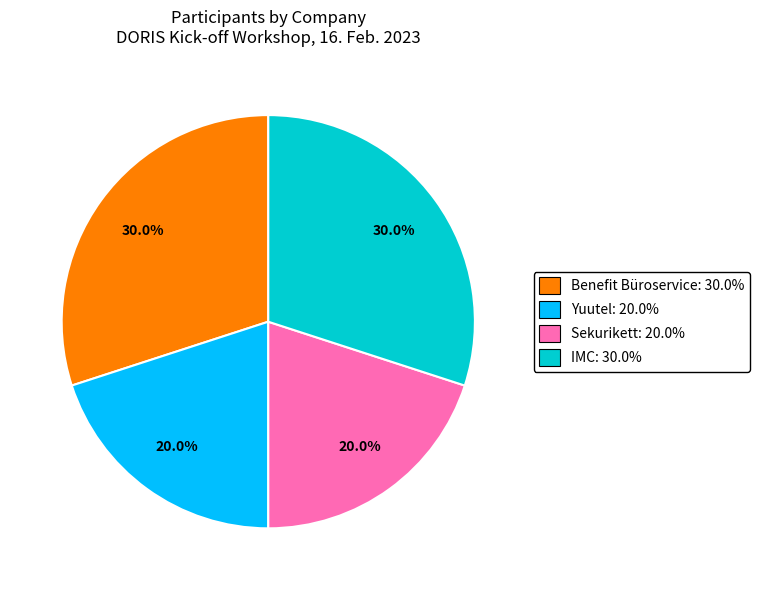

The Yuutel slice represents 20% of the pie. True or false?

True